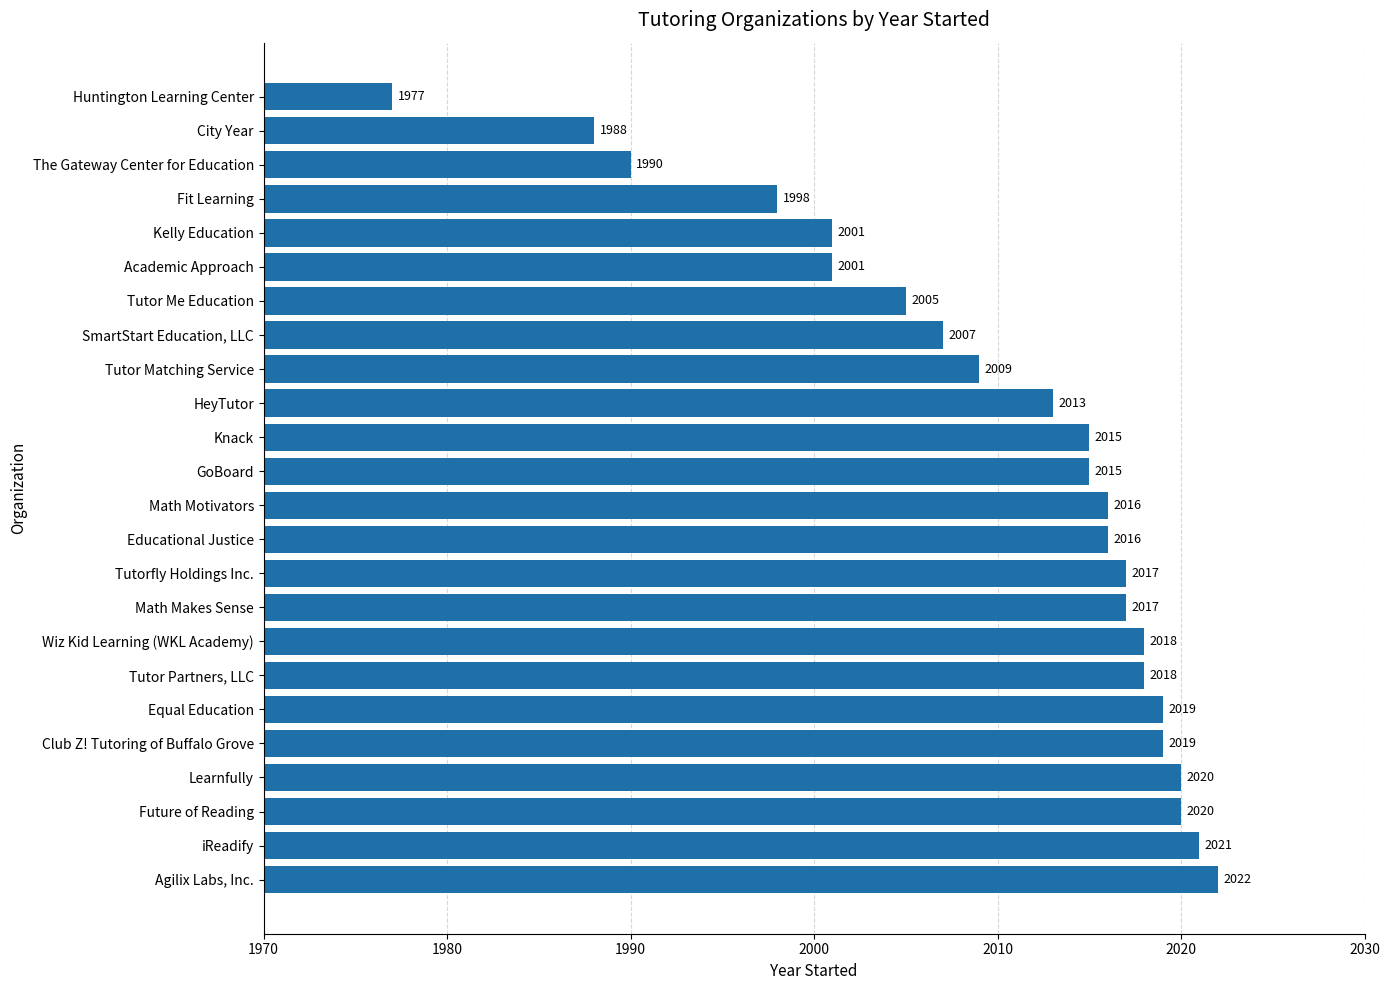

What is the maximum value shown in the chart?

2022